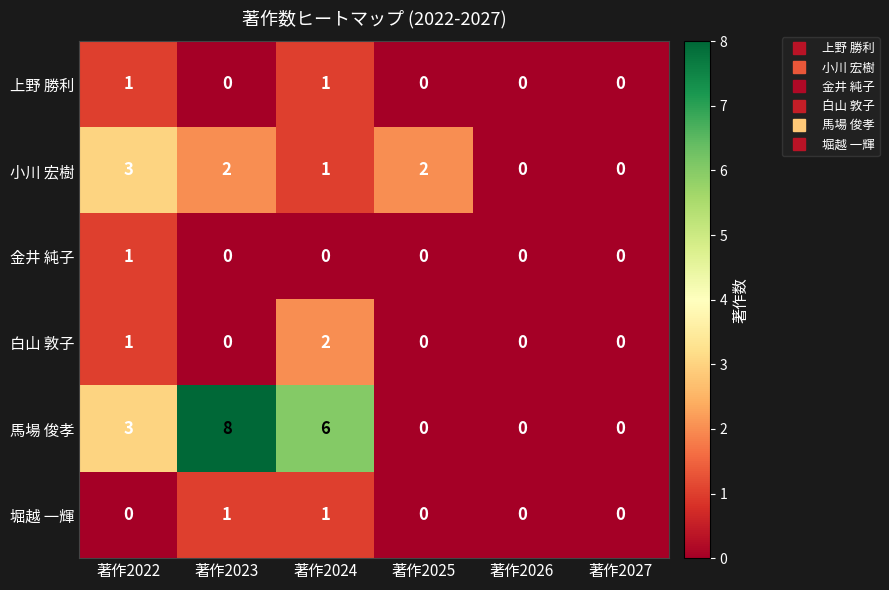

Where is 小川 宏樹 nearest to the value 1?

著作2024